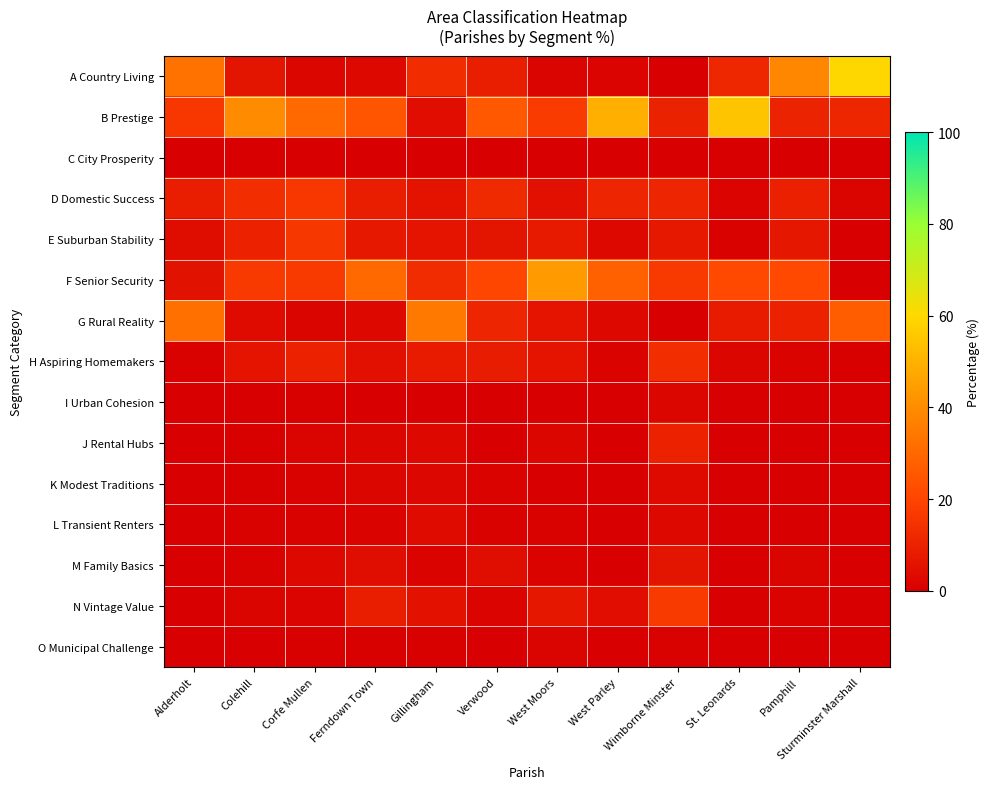

What is the difference between the highest and lowest values at Gillingham?

34.4